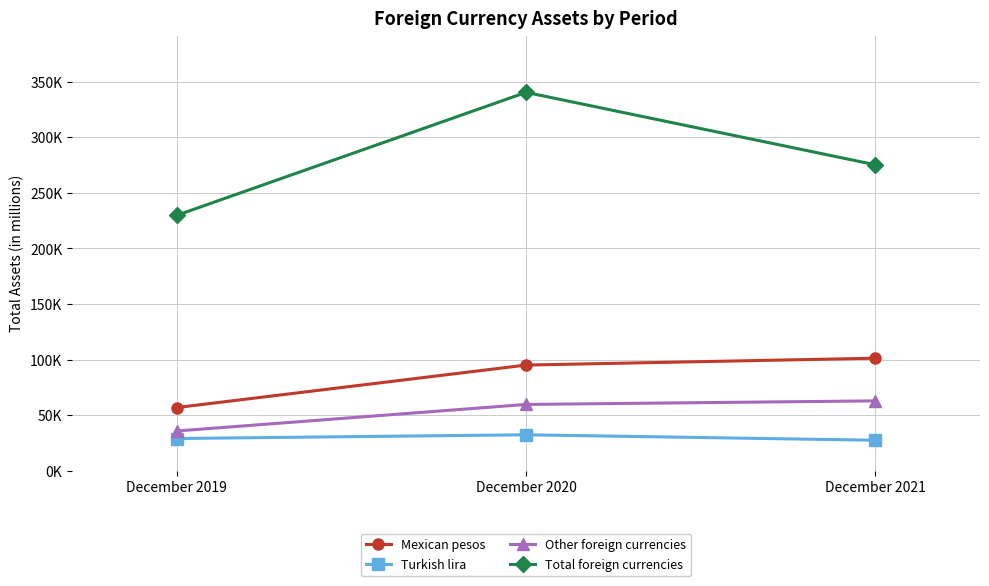

What is the maximum value shown in the chart?

340366